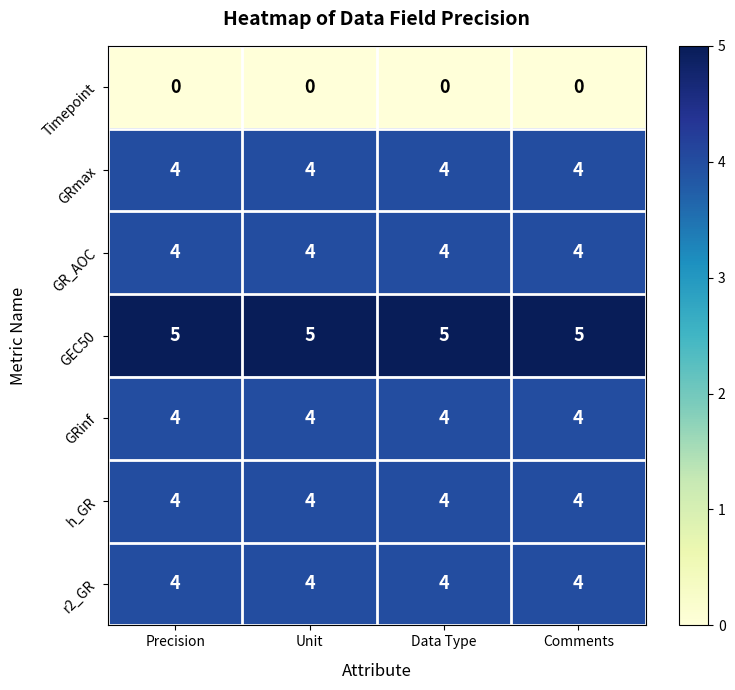

What is the sum of all GRinf values?

16